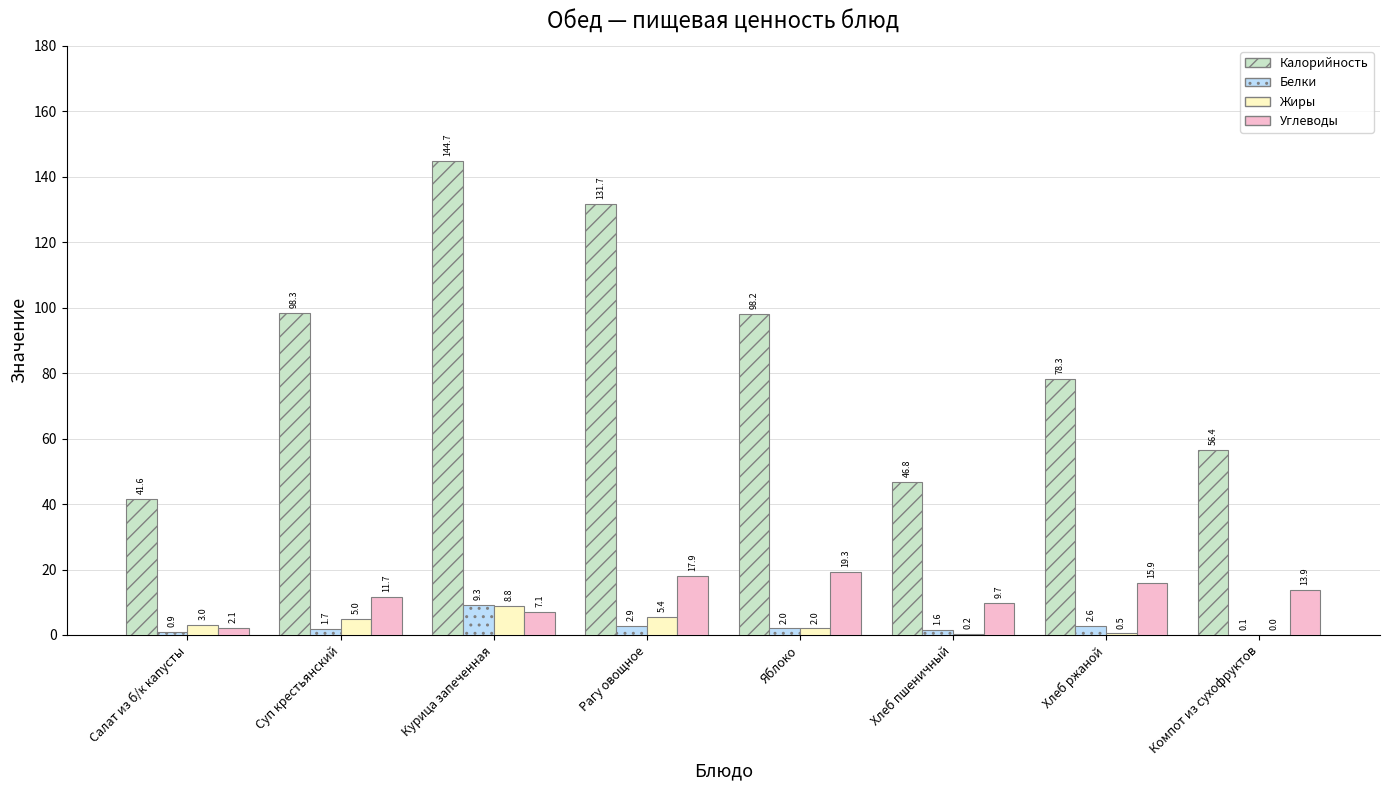

Between Курица запеченная and Хлеб ржаной, which series saw the biggest shift?

Калорийность